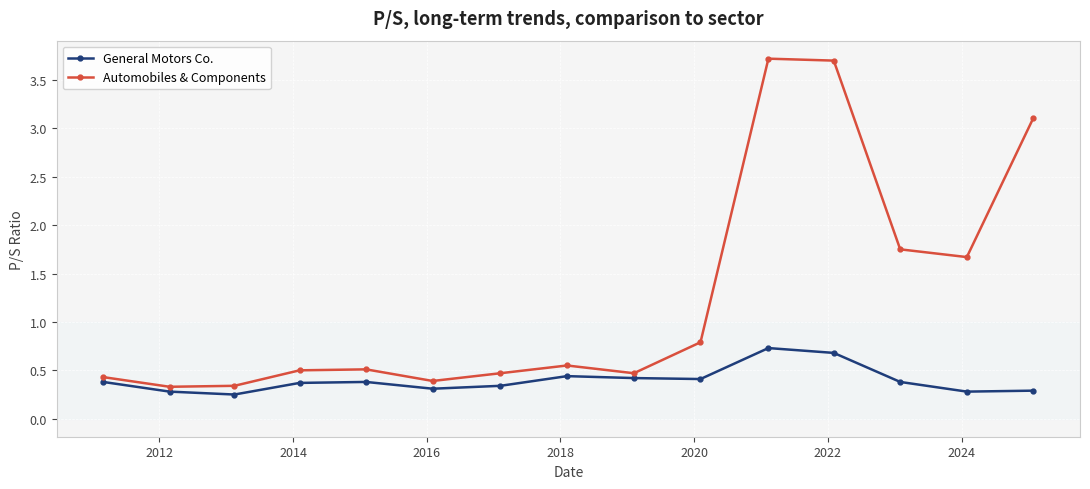

What is the sum of all Automobiles & Components values?

18.7